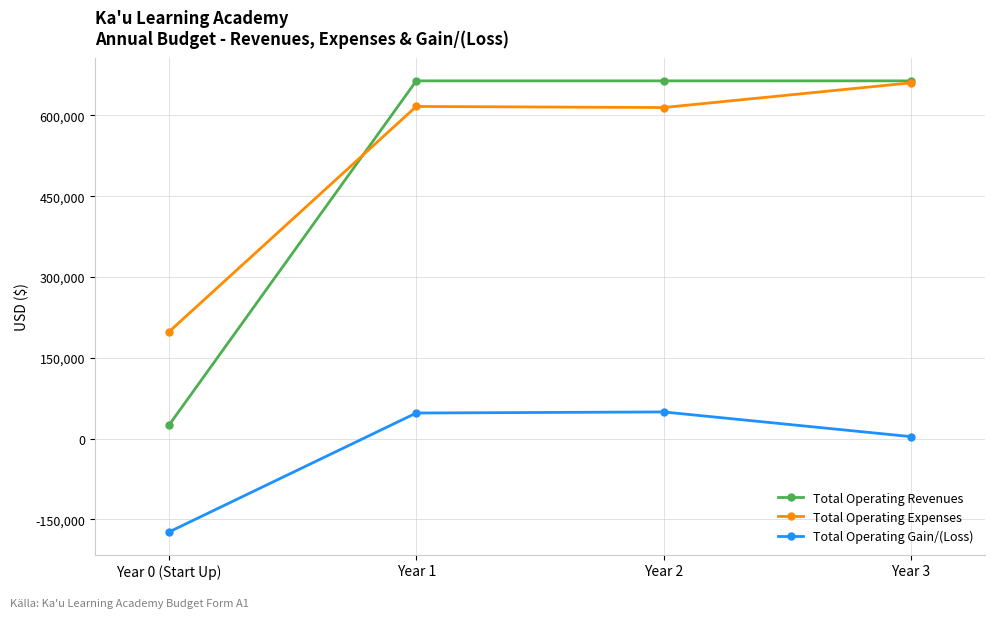

What is the highest value of the Total Operating Revenues series?

664000